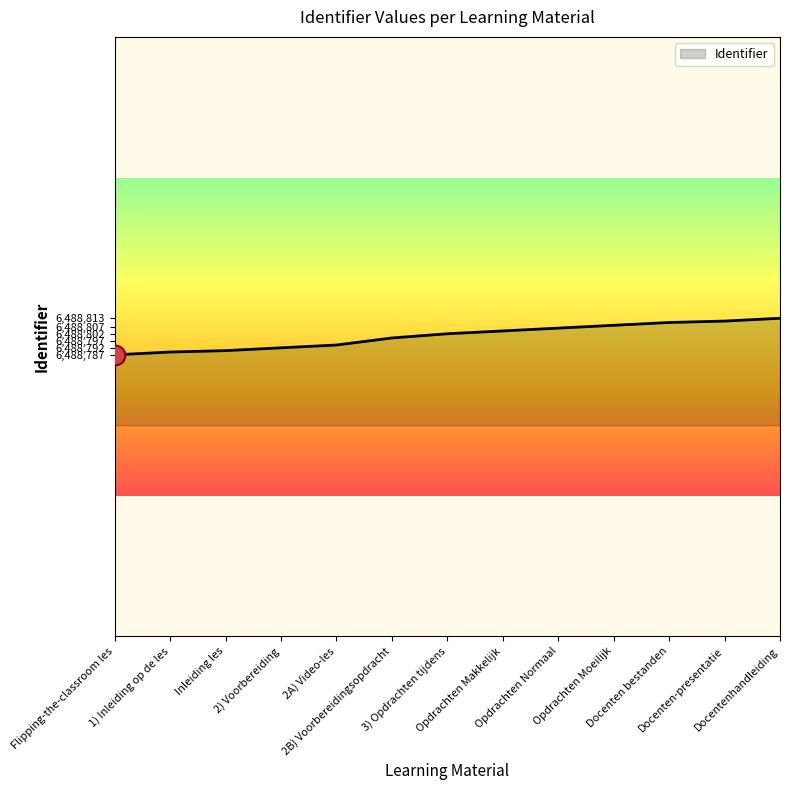

What is the ratio of the value at Opdrachten Makkelijk to the value at 2) Voorbereiding?

1.0